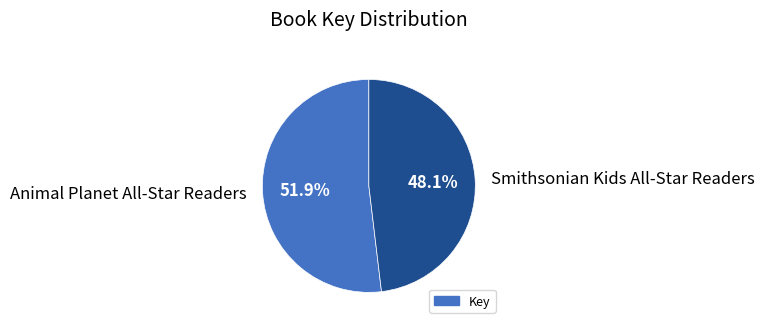

True or false: Animal Planet All-Star Readers accounts for 37% of the total.

False